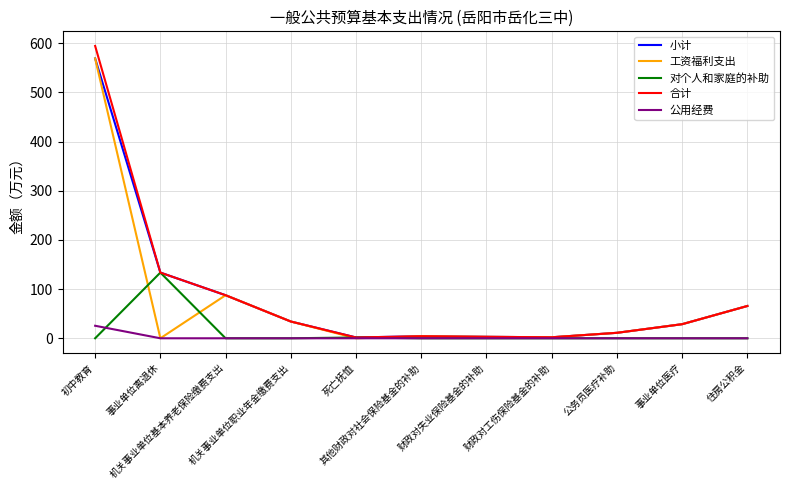

Which series has the largest range (max minus min)?

合计